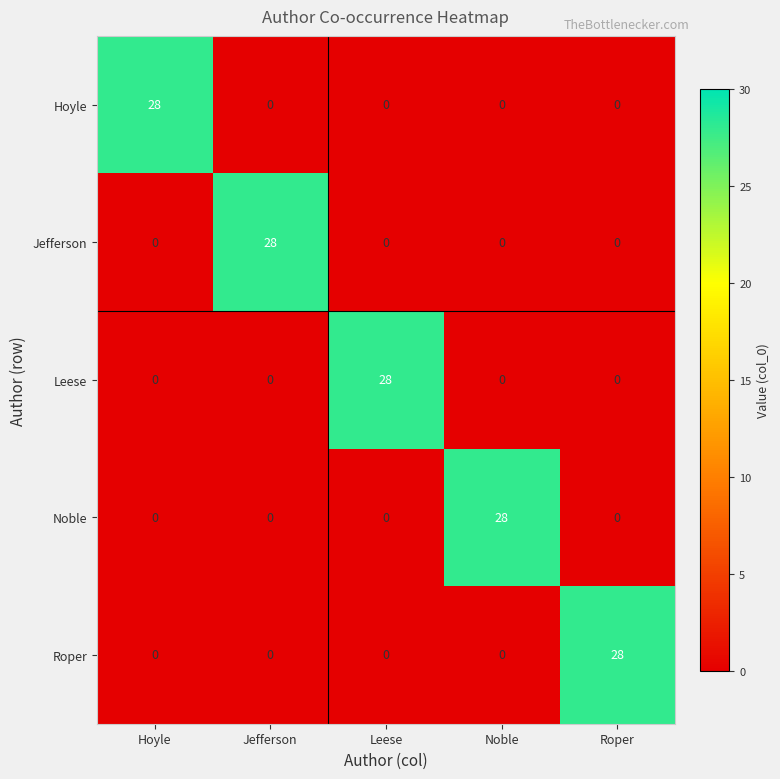

At how many categories does at least one series exceed 1?

5